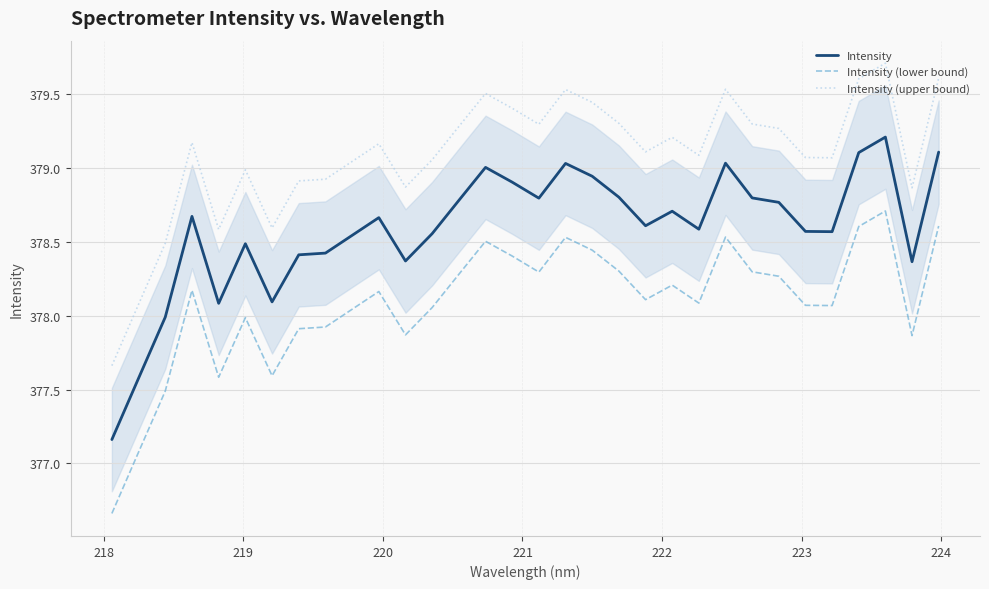

What is the difference between the second highest and minimum values in the Intensity (lower bound) series?

1.9